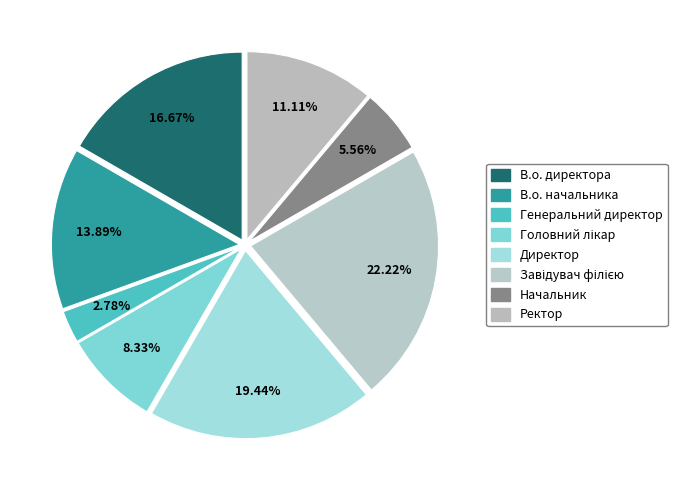

The Директор slice represents 13% of the pie. True or false?

False